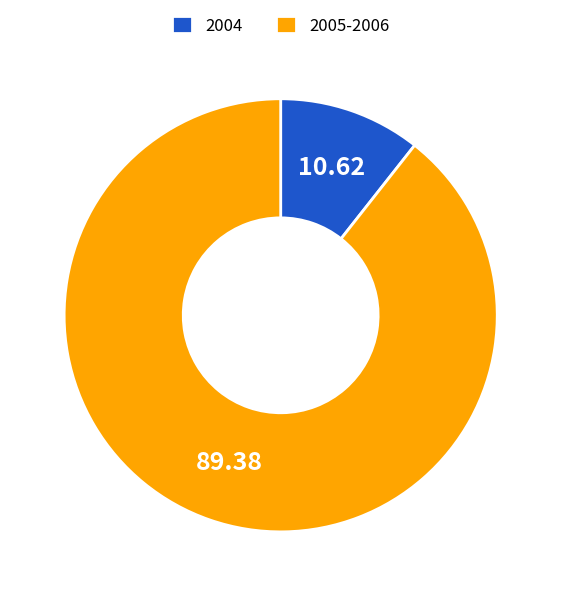

Count the number of slices in the pie.

2